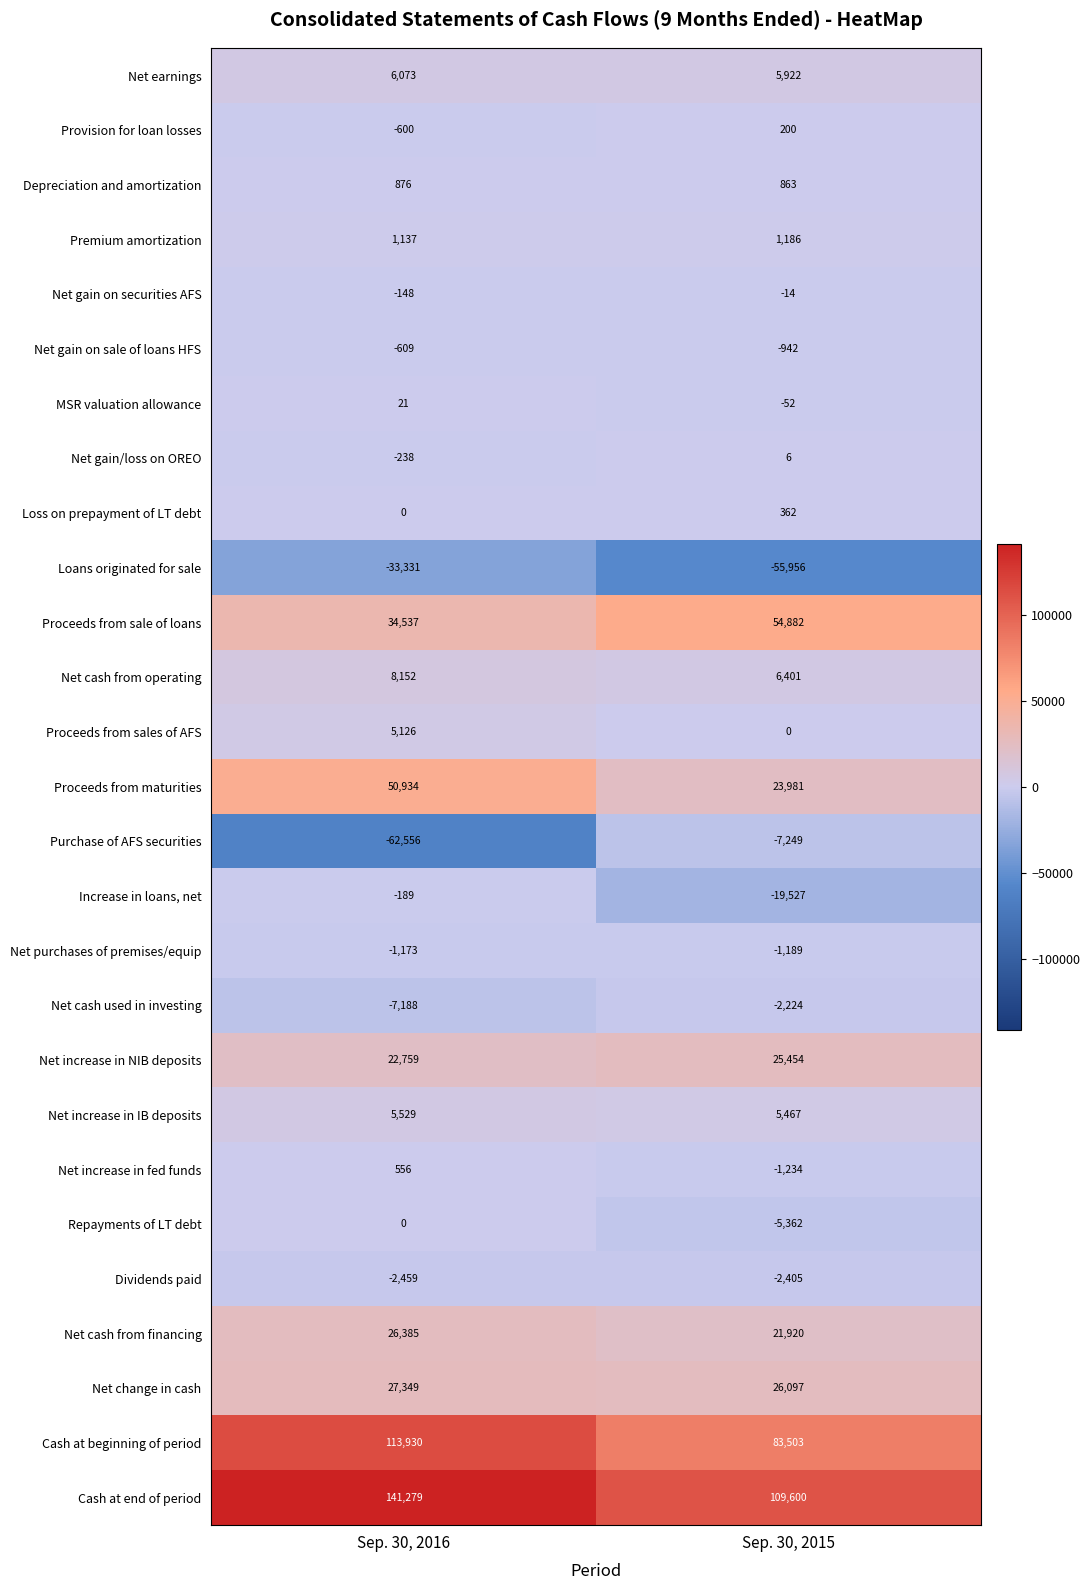

How many series are shown in this chart?

27